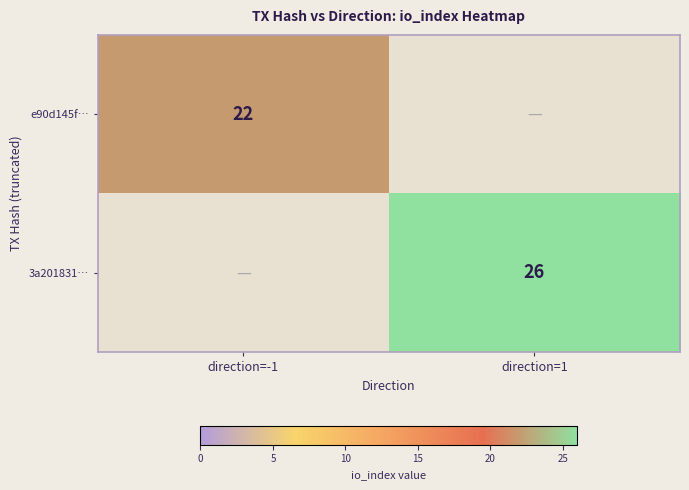

The 3a201831… series shows 26 at direction=1. True or false?

True